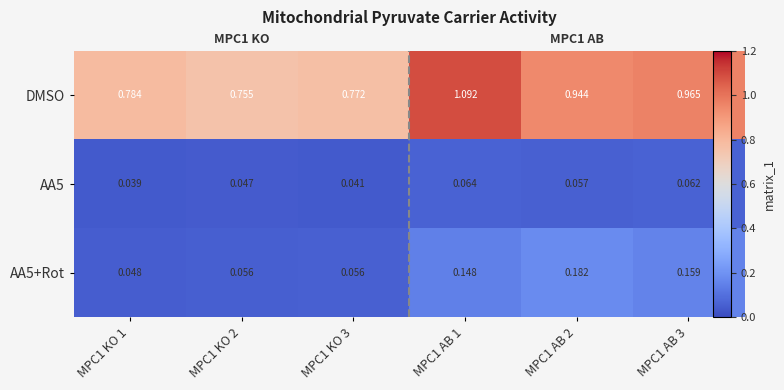

What is the total value across all series at MPC1 KO 1?

0.9